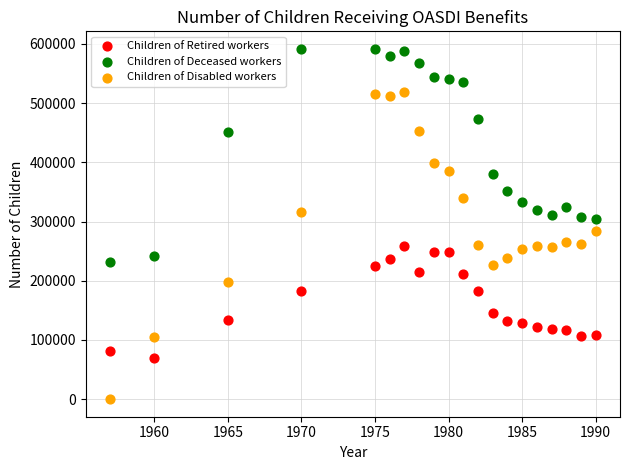

Which series reaches the maximum Y coordinate?

Children of Deceased workers